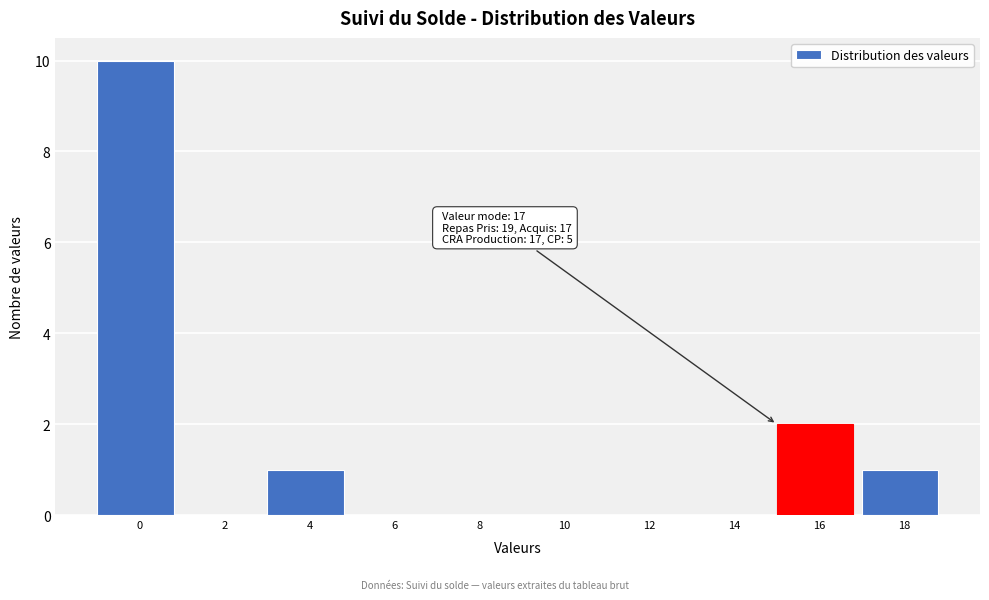

Reading right to left, what are all the values shown in this chart?

18=1	16=2	14=0	12=0	10=0	8=0	6=0	4=1	2=0	0=10